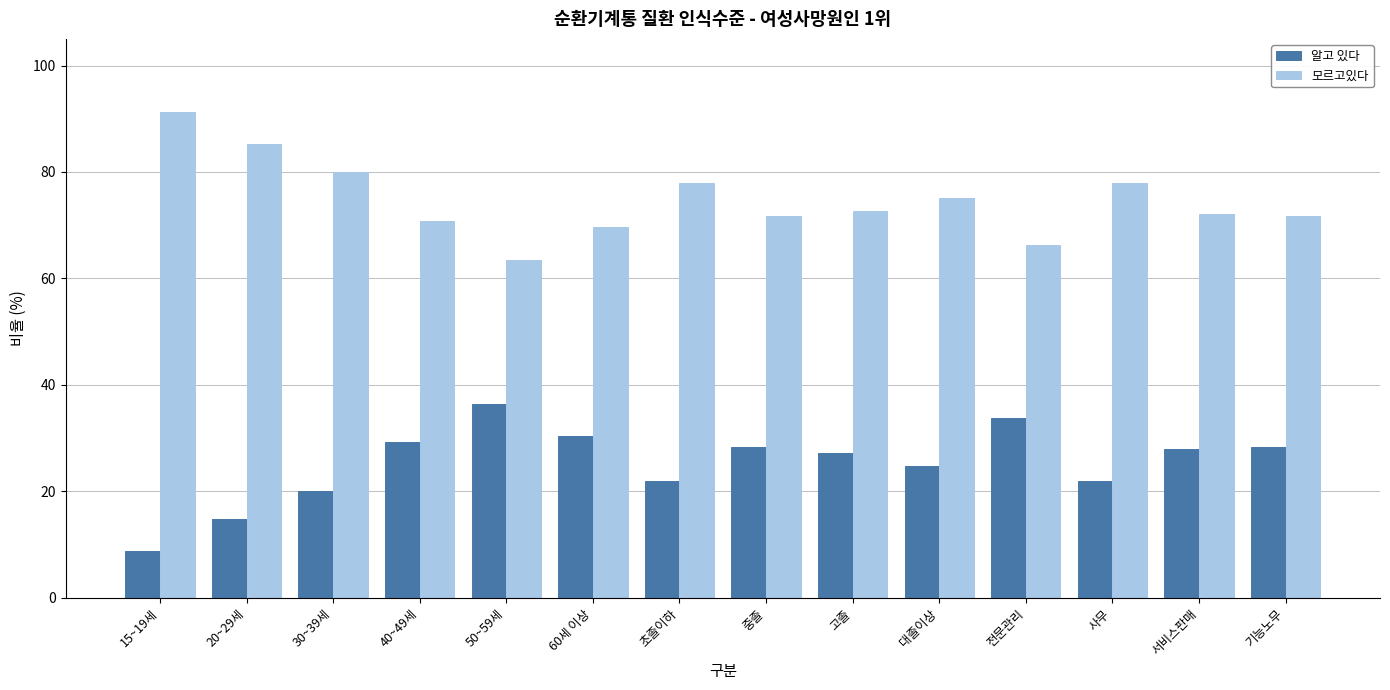

What is the difference between the highest and lowest values at 고졸?

45.4